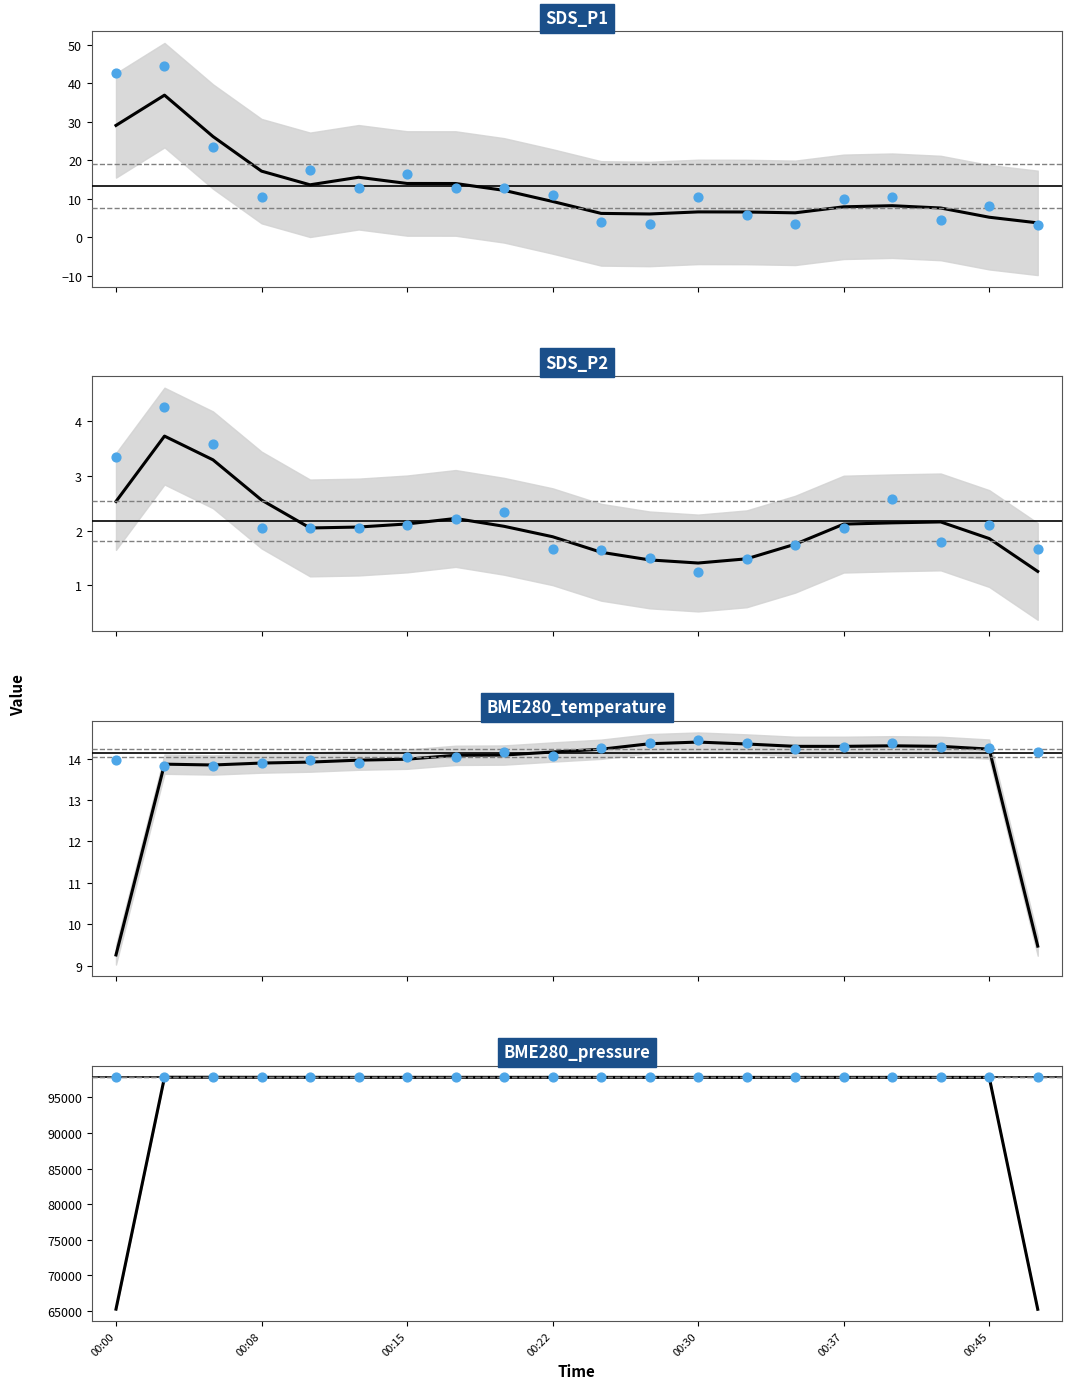

Which series has the widest spread of Y values?

BME280_pressure